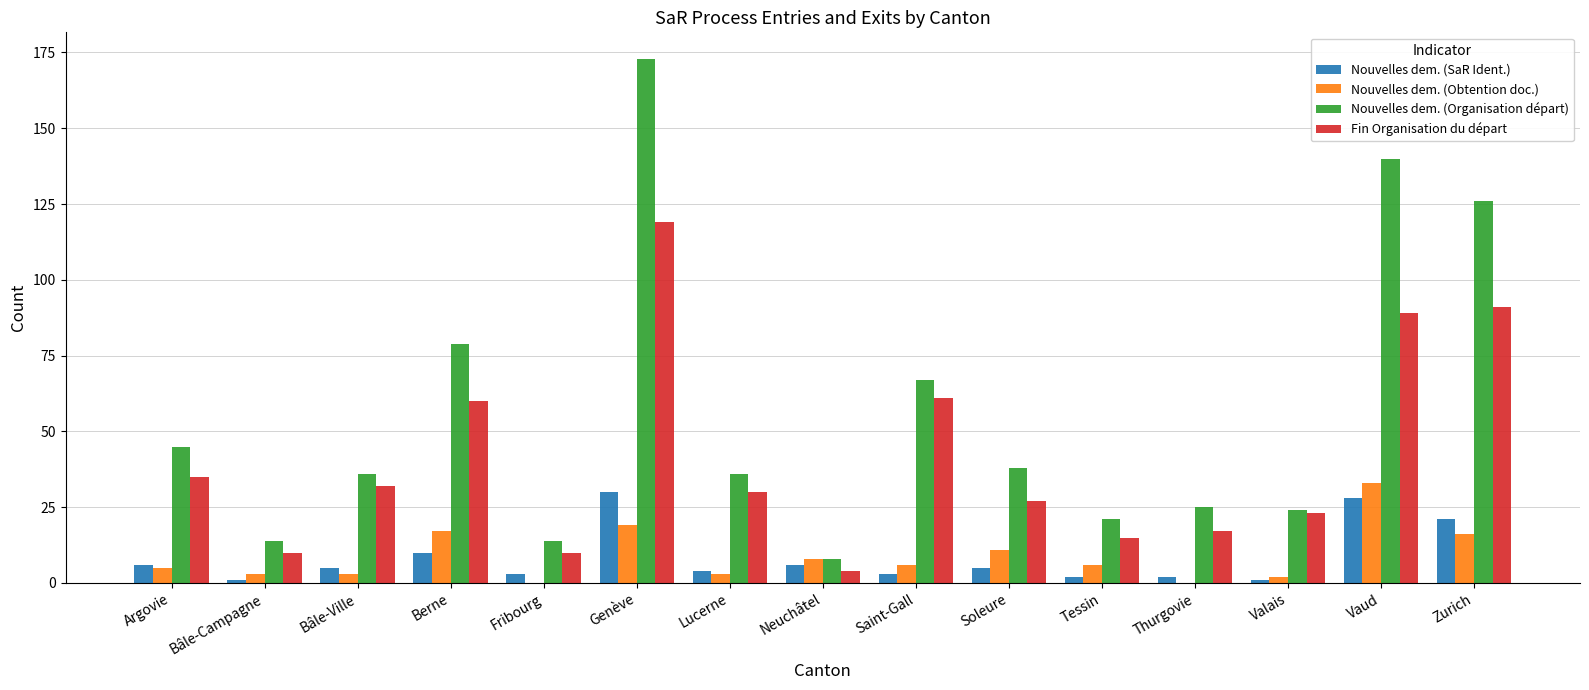

Reading left to right, transcribe all the data shown in this chart.

Nouvelles dem. (SaR Ident.): 6	1	5	10	3	30	4	6	3	5	2	2	1	28	21
Nouvelles dem. (Obtention doc.): 5	3	3	17	0	19	3	8	6	11	6	0	2	33	16
Nouvelles dem. (Organisation départ): 45	14	36	79	14	173	36	8	67	38	21	25	24	140	126
Fin Organisation du départ: 35	10	32	60	10	119	30	4	61	27	15	17	23	89	91